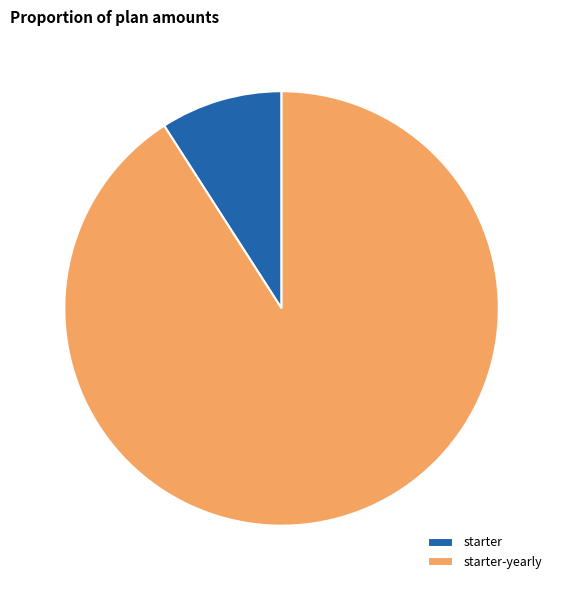

Does any single category account for the majority?

Yes